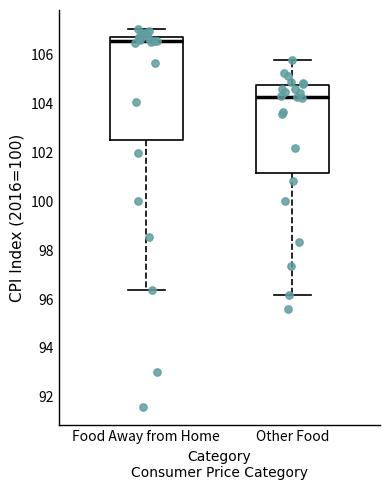

Which box's median line is the highest?

Food Away from Home